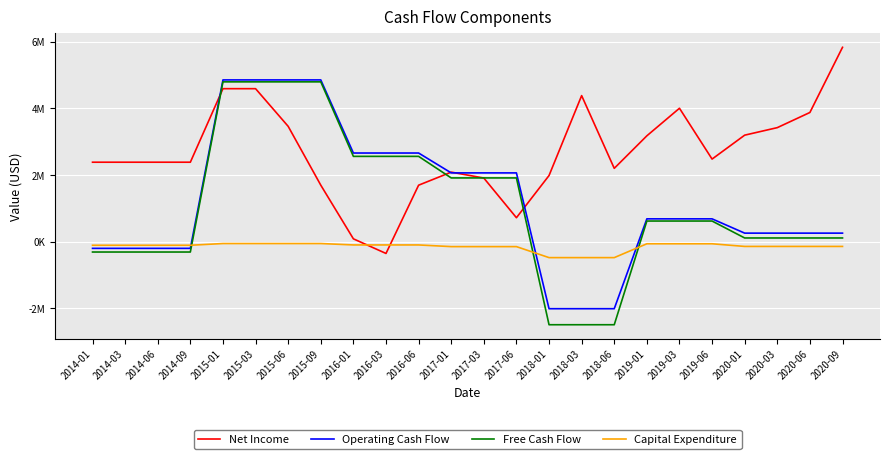

The Free Cash Flow series shows -1104812 at 2018-01. True or false?

False